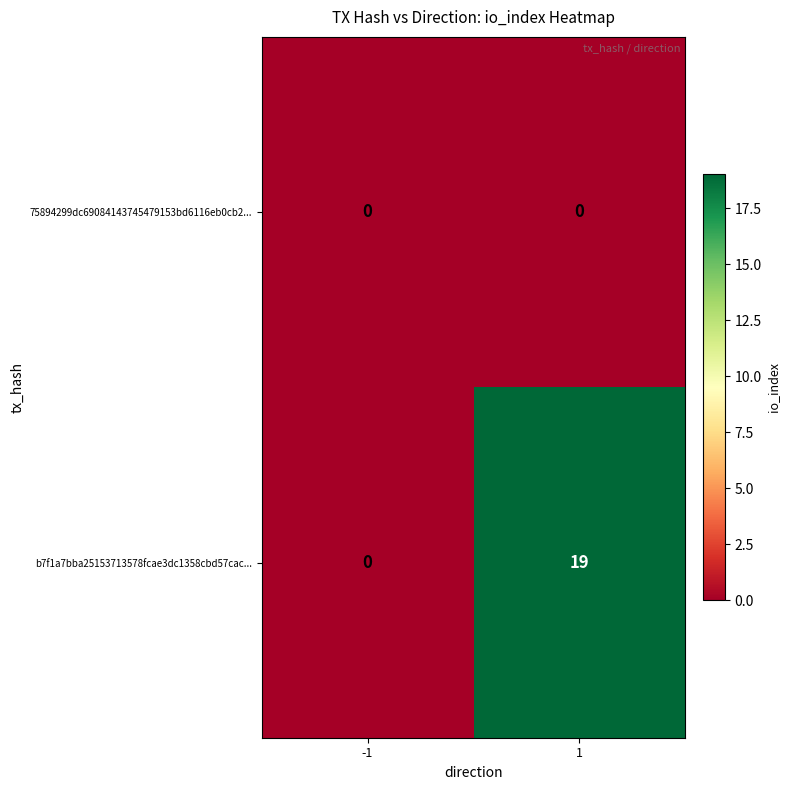

At which category is the sum across all series the highest?

1